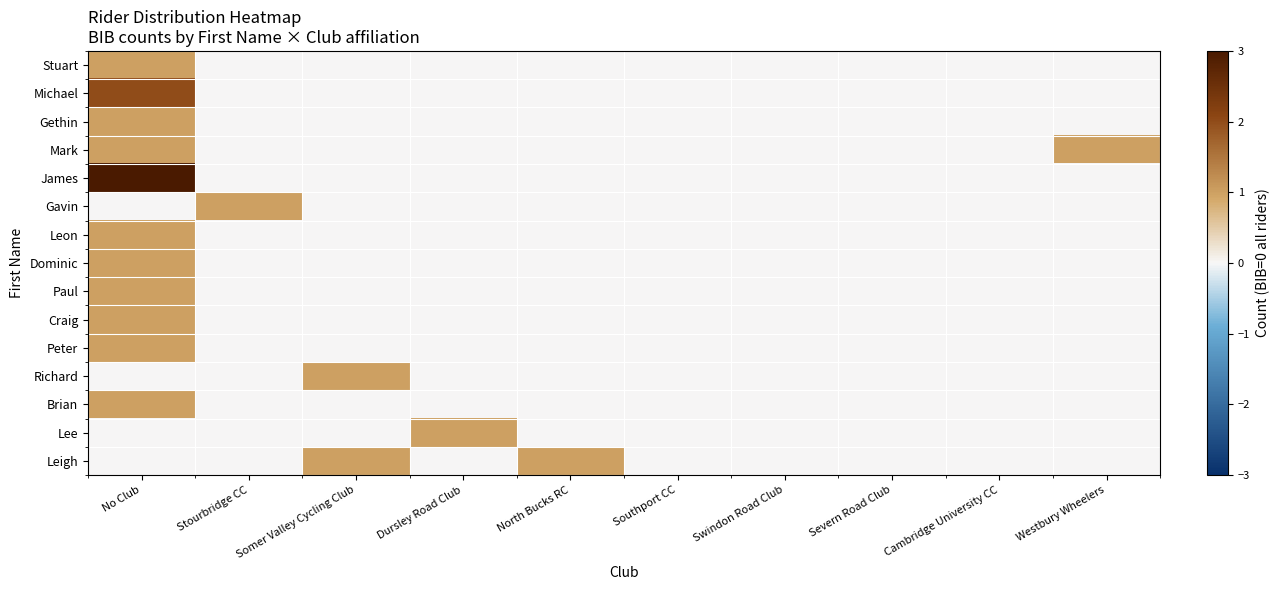

Reading left to right, transcribe all the data shown in this chart.

Stuart: No Club=1	Stourbridge CC=0	Somer Valley Cycling Club=0	Dursley Road Club=0	North Bucks RC=0	Southport CC=0	Swindon Road Club=0	Severn Road Club=0	Cambridge University CC=0	Westbury Wheelers=0
Michael: No Club=2	Stourbridge CC=0	Somer Valley Cycling Club=0	Dursley Road Club=0	North Bucks RC=0	Southport CC=0	Swindon Road Club=0	Severn Road Club=0	Cambridge University CC=0	Westbury Wheelers=0
Gethin: No Club=1	Stourbridge CC=0	Somer Valley Cycling Club=0	Dursley Road Club=0	North Bucks RC=0	Southport CC=0	Swindon Road Club=0	Severn Road Club=0	Cambridge University CC=0	Westbury Wheelers=0
Mark: No Club=1	Stourbridge CC=0	Somer Valley Cycling Club=0	Dursley Road Club=0	North Bucks RC=0	Southport CC=0	Swindon Road Club=0	Severn Road Club=0	Cambridge University CC=0	Westbury Wheelers=1
James: No Club=3	Stourbridge CC=0	Somer Valley Cycling Club=0	Dursley Road Club=0	North Bucks RC=0	Southport CC=0	Swindon Road Club=0	Severn Road Club=0	Cambridge University CC=0	Westbury Wheelers=0
Gavin: No Club=0	Stourbridge CC=1	Somer Valley Cycling Club=0	Dursley Road Club=0	North Bucks RC=0	Southport CC=0	Swindon Road Club=0	Severn Road Club=0	Cambridge University CC=0	Westbury Wheelers=0
Leon: No Club=1	Stourbridge CC=0	Somer Valley Cycling Club=0	Dursley Road Club=0	North Bucks RC=0	Southport CC=0	Swindon Road Club=0	Severn Road Club=0	Cambridge University CC=0	Westbury Wheelers=0
Dominic: No Club=1	Stourbridge CC=0	Somer Valley Cycling Club=0	Dursley Road Club=0	North Bucks RC=0	Southport CC=0	Swindon Road Club=0	Severn Road Club=0	Cambridge University CC=0	Westbury Wheelers=0
Paul: No Club=1	Stourbridge CC=0	Somer Valley Cycling Club=0	Dursley Road Club=0	North Bucks RC=0	Southport CC=0	Swindon Road Club=0	Severn Road Club=0	Cambridge University CC=0	Westbury Wheelers=0
Craig: No Club=1	Stourbridge CC=0	Somer Valley Cycling Club=0	Dursley Road Club=0	North Bucks RC=0	Southport CC=0	Swindon Road Club=0	Severn Road Club=0	Cambridge University CC=0	Westbury Wheelers=0
Peter: No Club=1	Stourbridge CC=0	Somer Valley Cycling Club=0	Dursley Road Club=0	North Bucks RC=0	Southport CC=0	Swindon Road Club=0	Severn Road Club=0	Cambridge University CC=0	Westbury Wheelers=0
Richard: No Club=0	Stourbridge CC=0	Somer Valley Cycling Club=1	Dursley Road Club=0	North Bucks RC=0	Southport CC=0	Swindon Road Club=0	Severn Road Club=0	Cambridge University CC=0	Westbury Wheelers=0
Brian: No Club=1	Stourbridge CC=0	Somer Valley Cycling Club=0	Dursley Road Club=0	North Bucks RC=0	Southport CC=0	Swindon Road Club=0	Severn Road Club=0	Cambridge University CC=0	Westbury Wheelers=0
Lee: No Club=0	Stourbridge CC=0	Somer Valley Cycling Club=0	Dursley Road Club=1	North Bucks RC=0	Southport CC=0	Swindon Road Club=0	Severn Road Club=0	Cambridge University CC=0	Westbury Wheelers=0
Leigh: No Club=0	Stourbridge CC=0	Somer Valley Cycling Club=1	Dursley Road Club=0	North Bucks RC=1	Southport CC=0	Swindon Road Club=0	Severn Road Club=0	Cambridge University CC=0	Westbury Wheelers=0